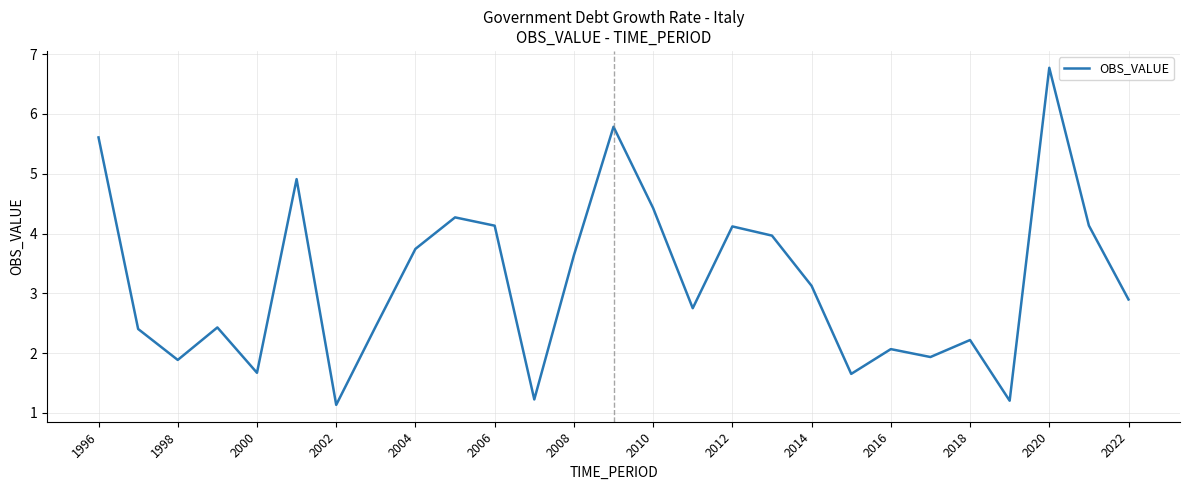

What is the smallest value displayed?

1.1